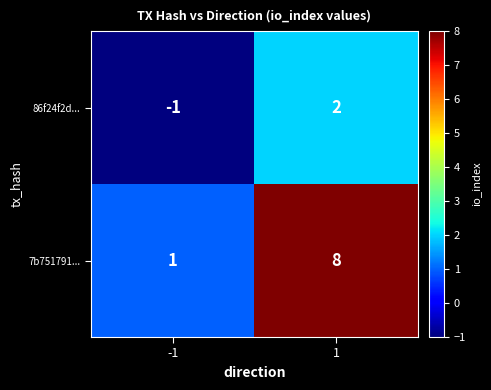

Reading left to right, what are all the values shown in this chart?

86f24f2d...: -1=-1	1=2
7b751791...: -1=1	1=8